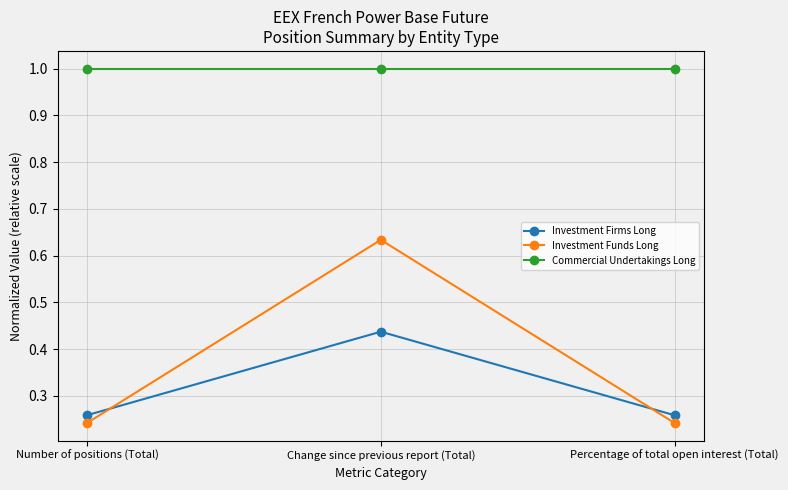

The Investment Funds Long series shows 0.0 at Percentage of total open interest (Total). True or false?

False